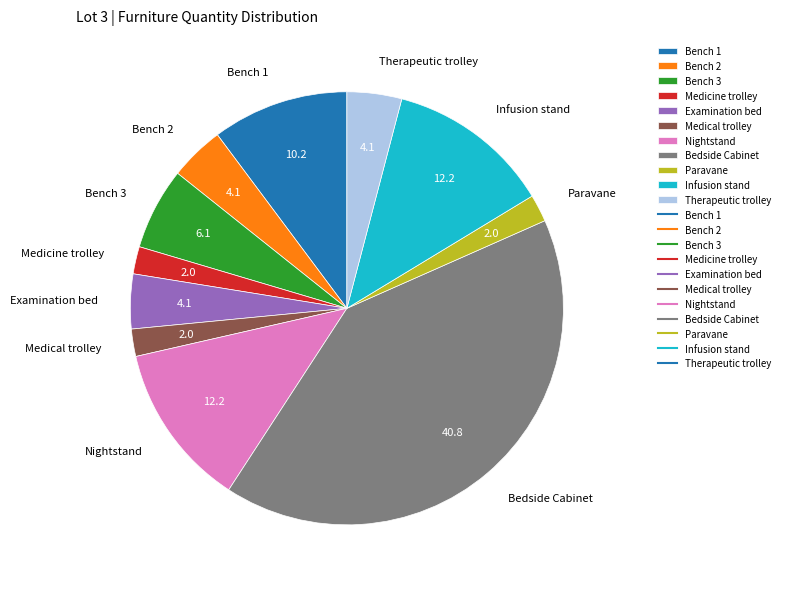

What is the ratio of the value at Nightstand to the value at Therapeutic trolley?

3.0